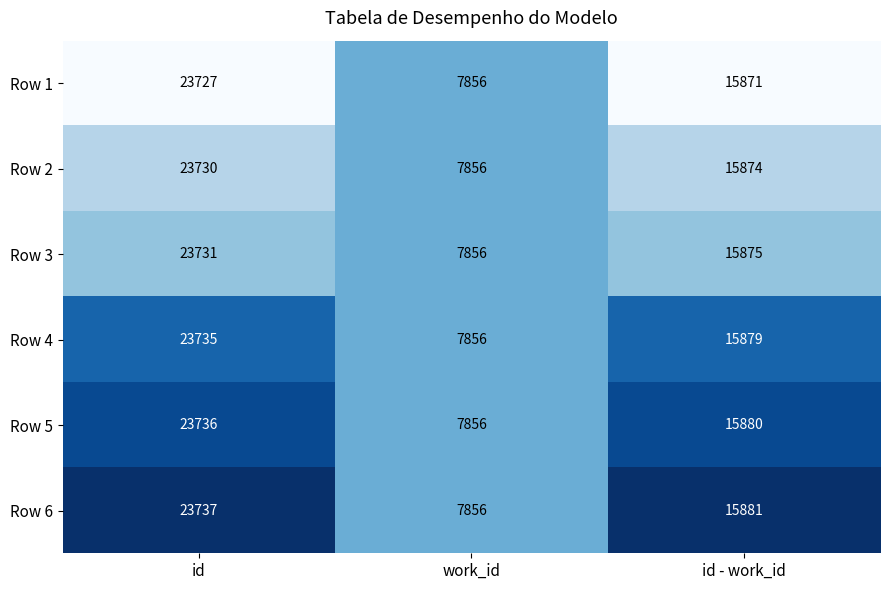

Is it true that Row 3 equals 38341 at id?

False